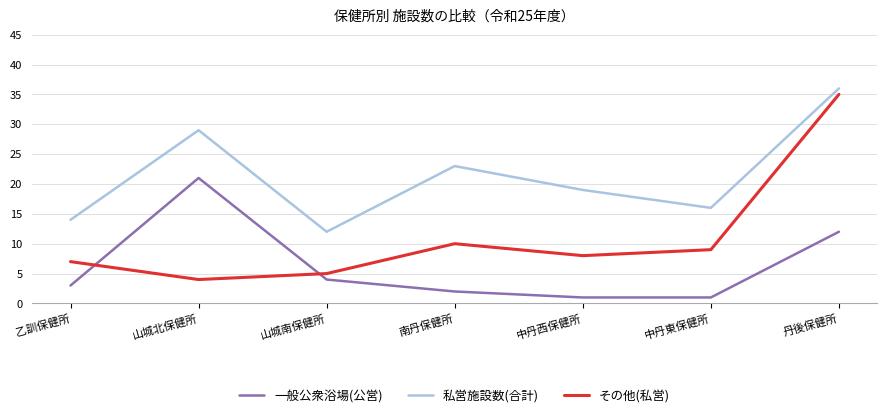

True or false: 私営施設数(合計) and 一般公衆浴場(公営) cross at least once.

False